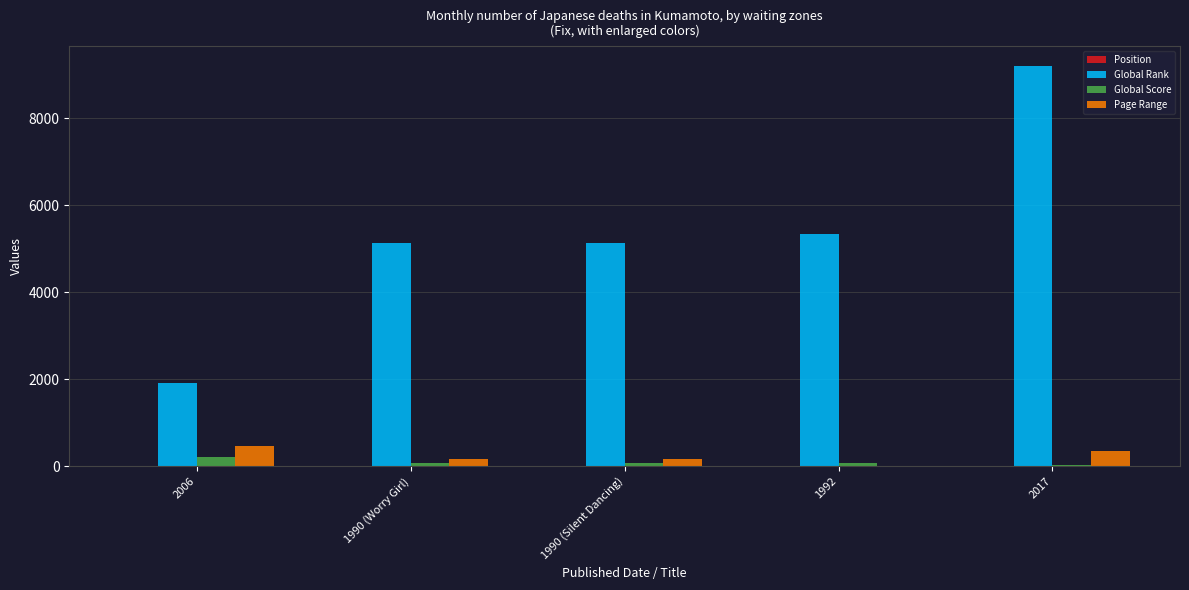

At which category is the sum across all series the highest?

2017